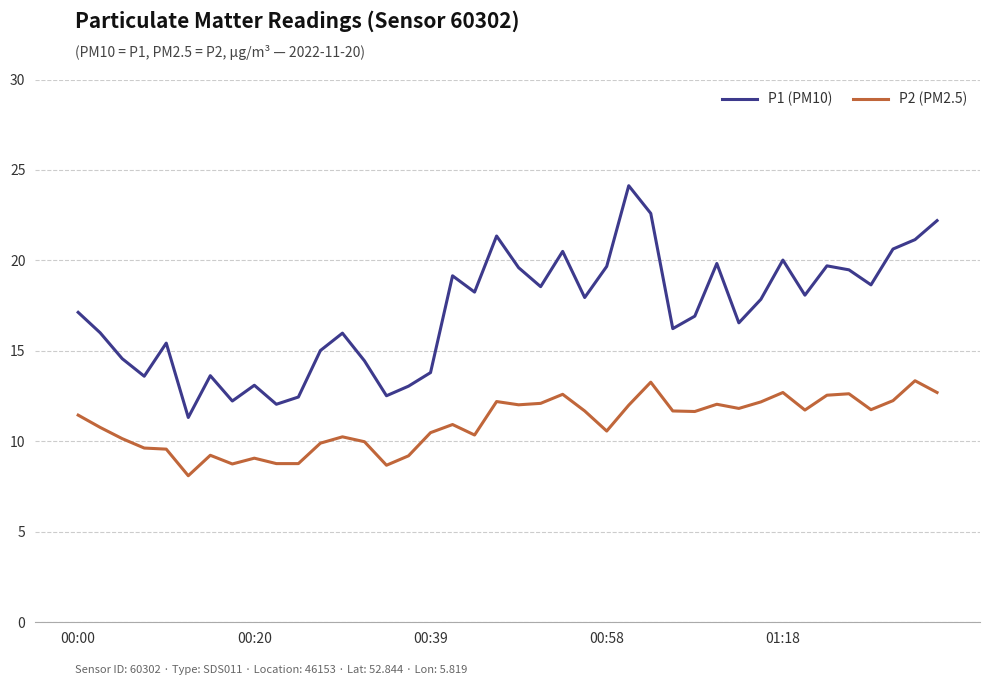

How many lines are shown in the chart?

2